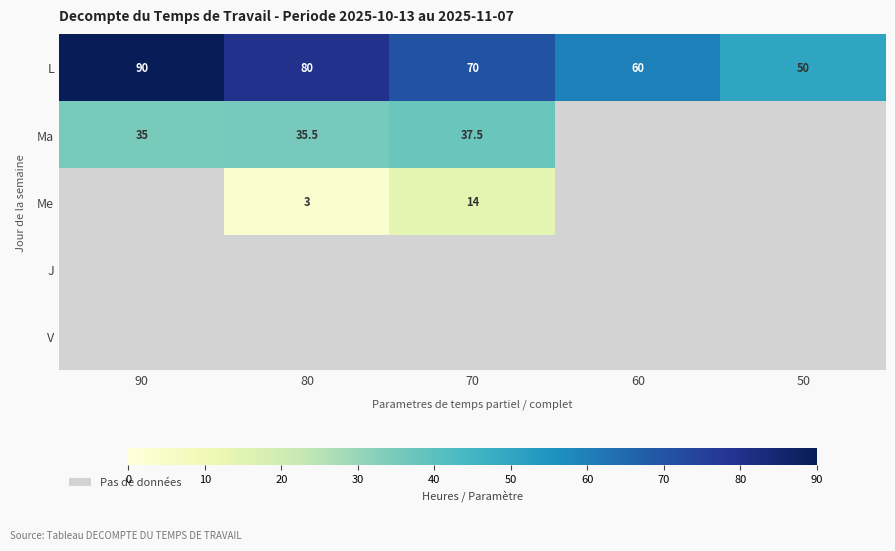

The value of Ma at 90 is 35.0. True or false?

True